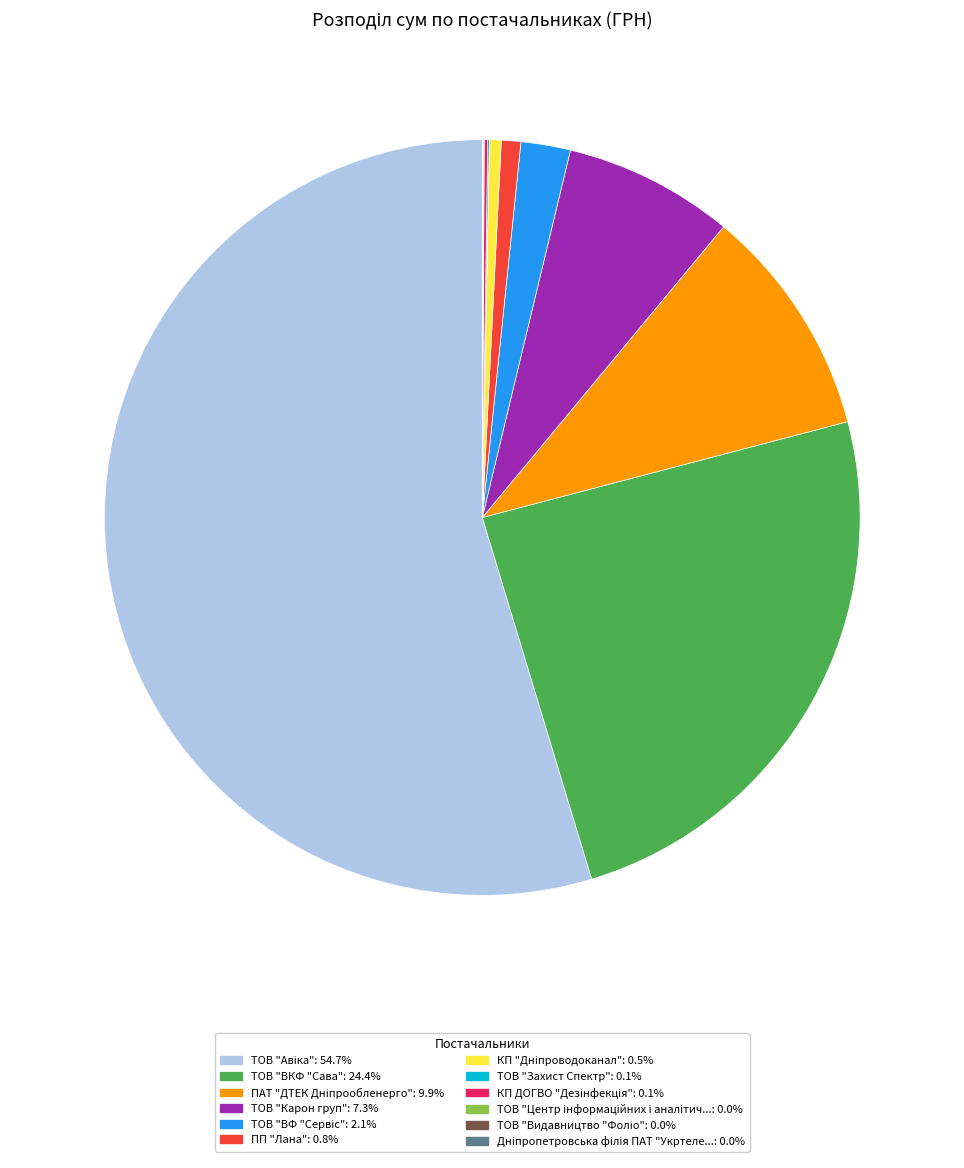

Is there any slice that represents more than half of the pie?

Yes